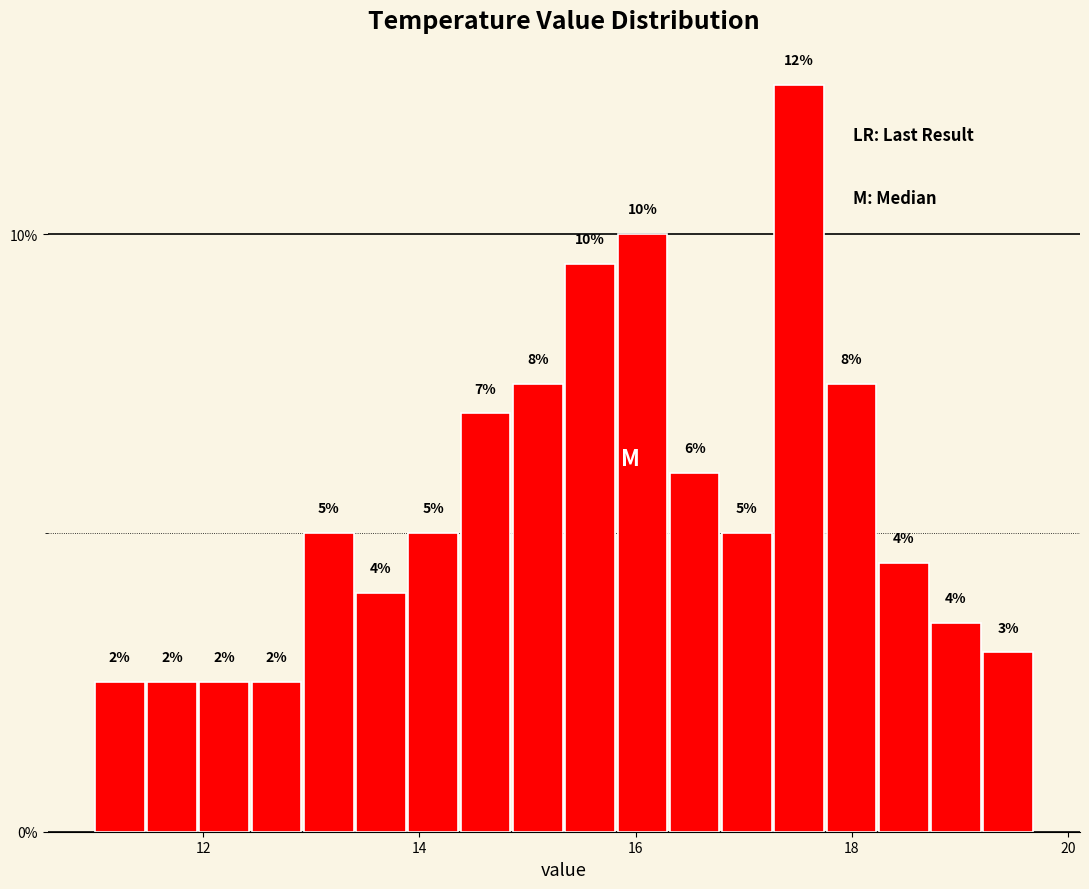

Read against the x-axis, roughly where is the centre of the tallest bar?

17.6